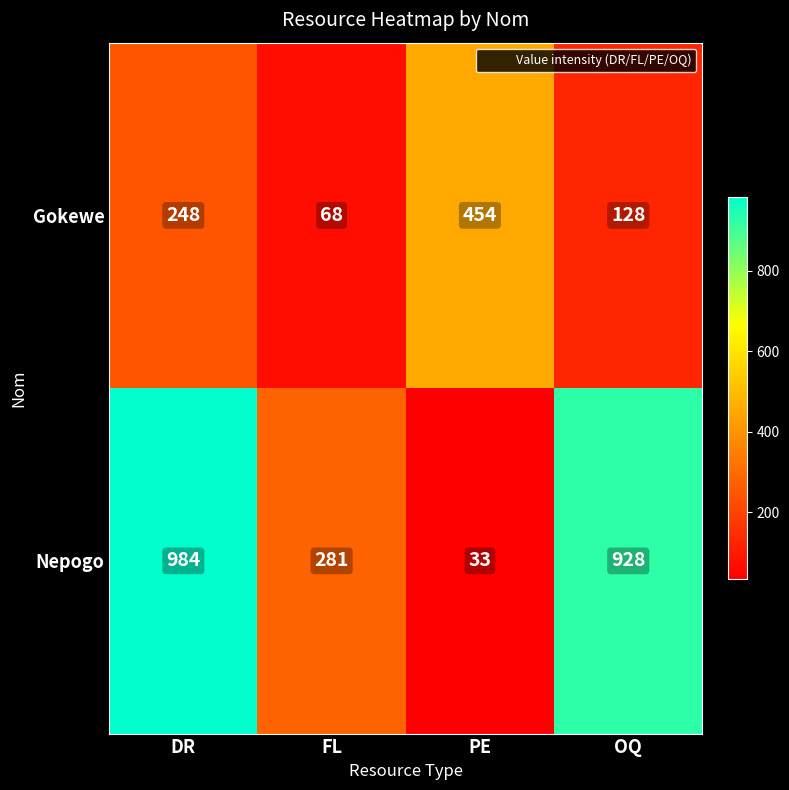

Which category has the highest value across all series?

DR